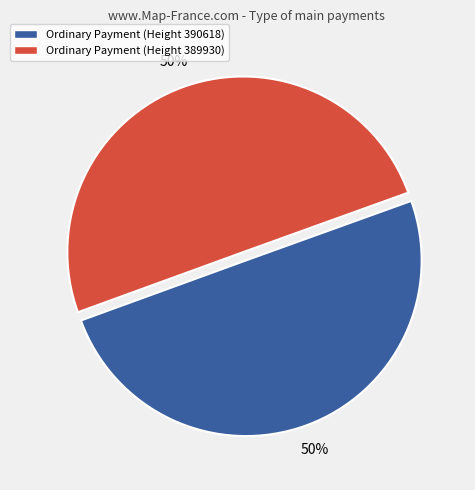

Do Ordinary Payment (Height 390618) and Ordinary Payment (Height 389930) together represent more than half of the pie?

Yes